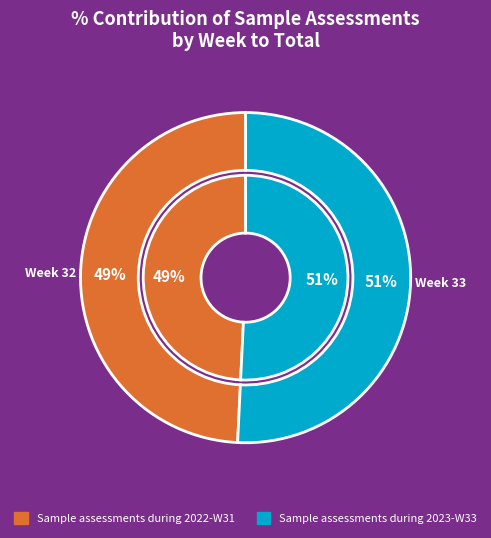

The Sample assessments during 2023-W33 slice represents 44% of the pie. True or false?

False